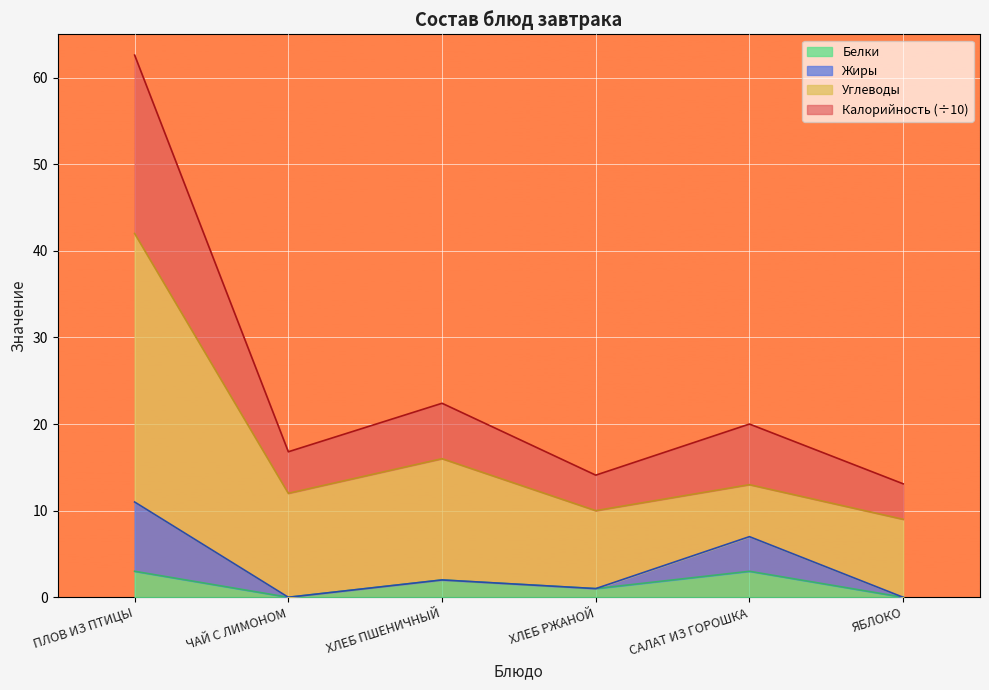

What is the maximum value shown in the chart?

62.6